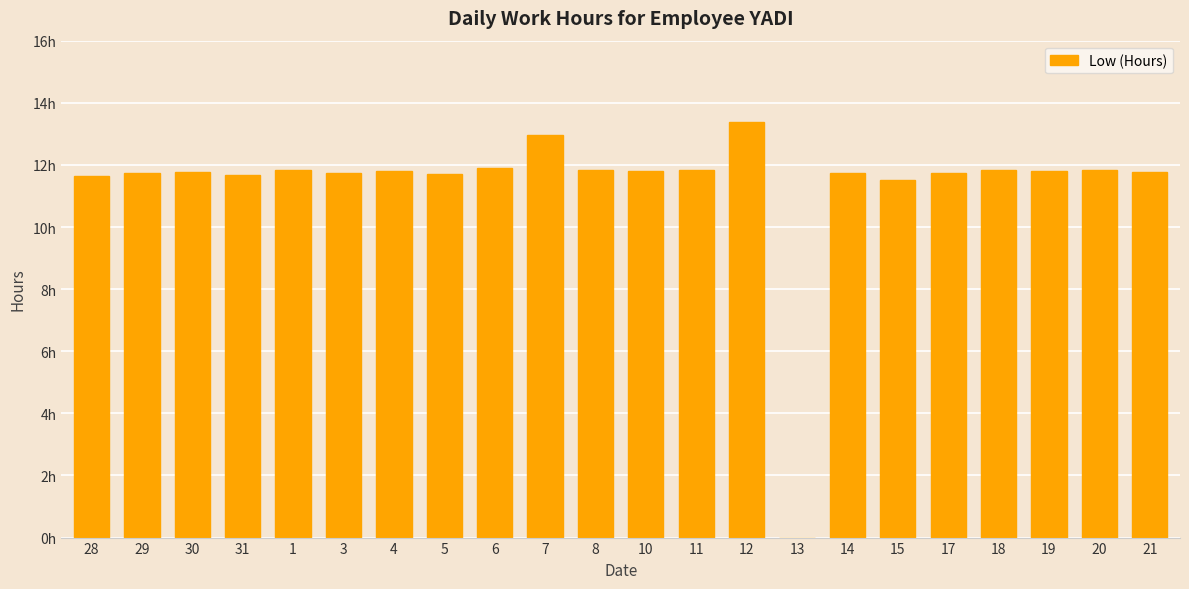

What is the difference between the values at 31 and 8?

0.2